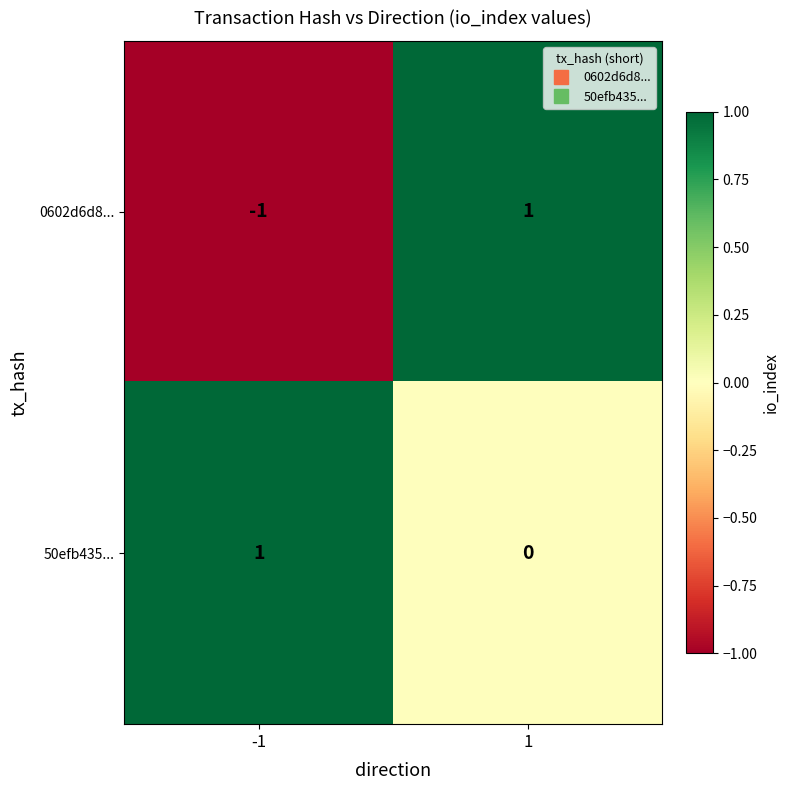

Which series changed the most between -1 and 1?

0602d6d8...